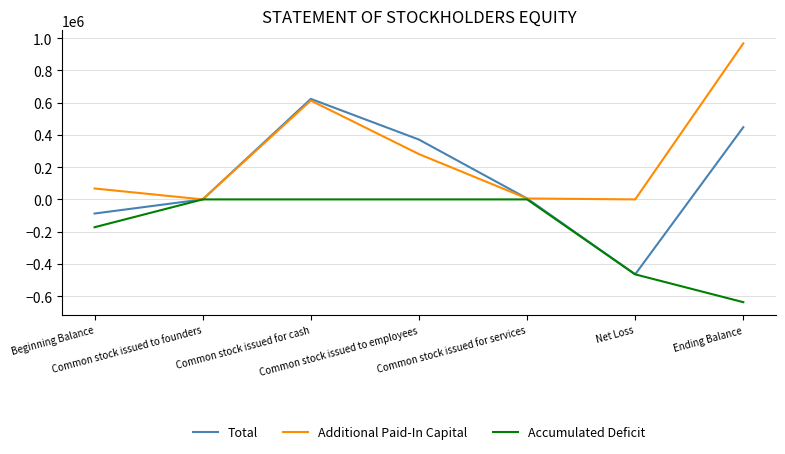

At which label does Total first exceed 5850?

Common stock issued for cash